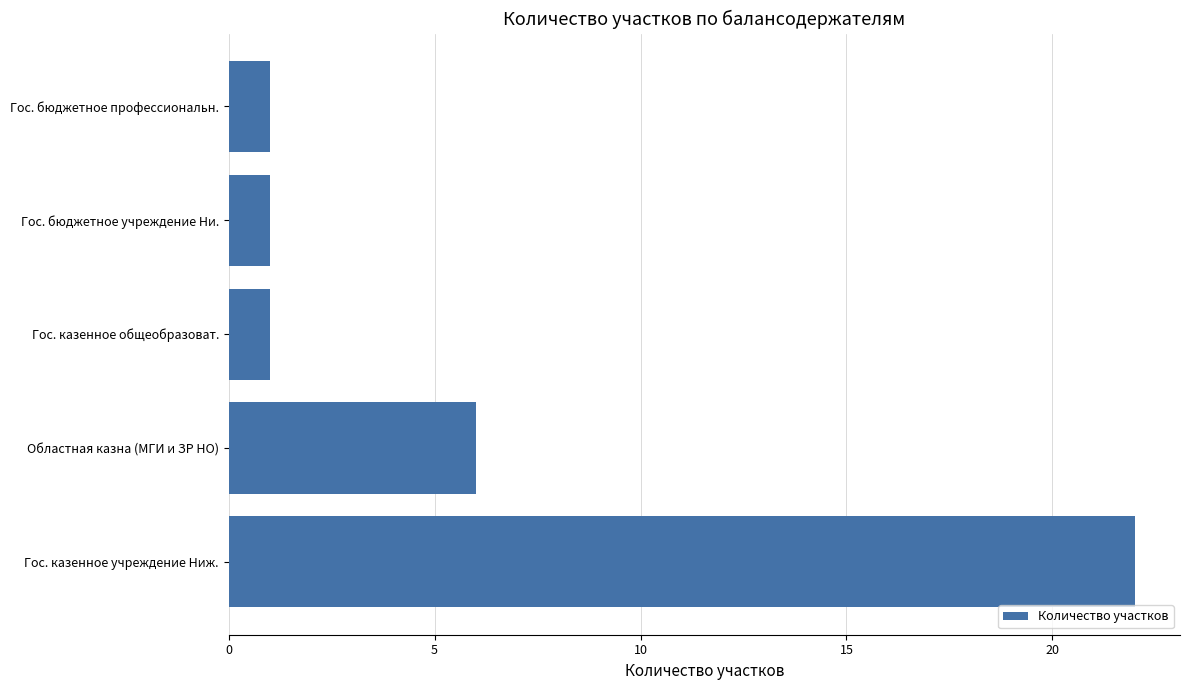

What is the change in value from Гос. казенное учреждение Ниж. to Гос. казенное общеобразоват.?

-21